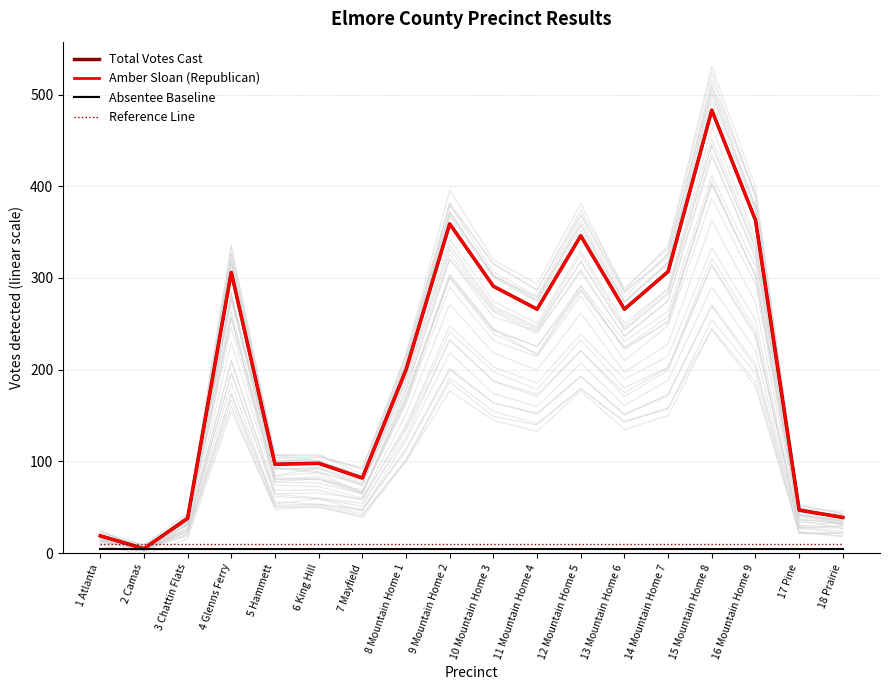

True or false: Reference Line has a value of 10 at 12 Mountain Home 5.

True